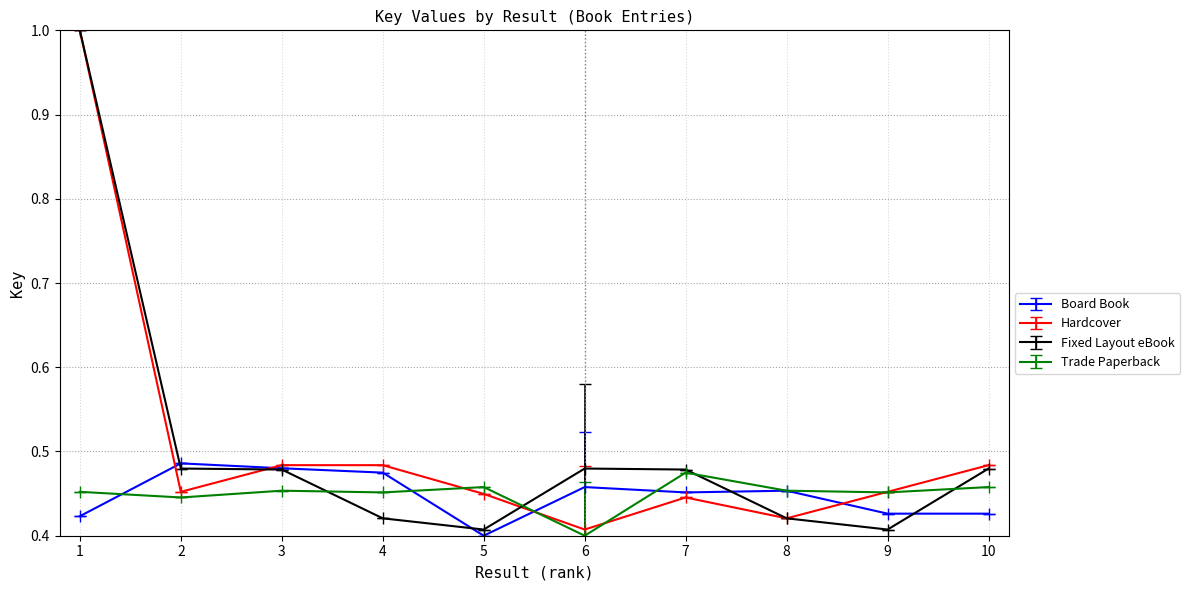

What is the value of the Trade Paperback point at the 2nd from the left?

0.4